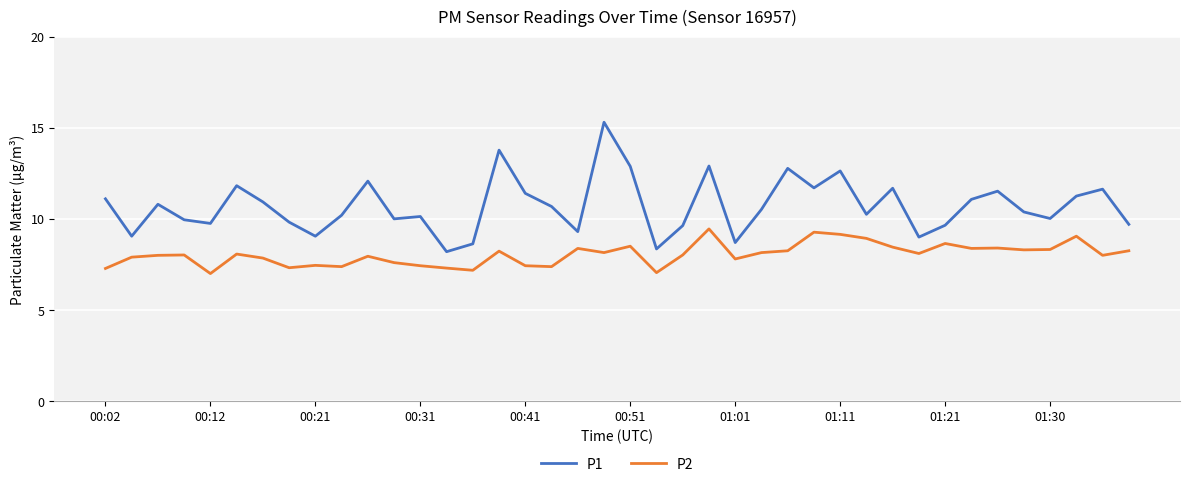

True or false: P1 has more than 1 interior local peaks.

True